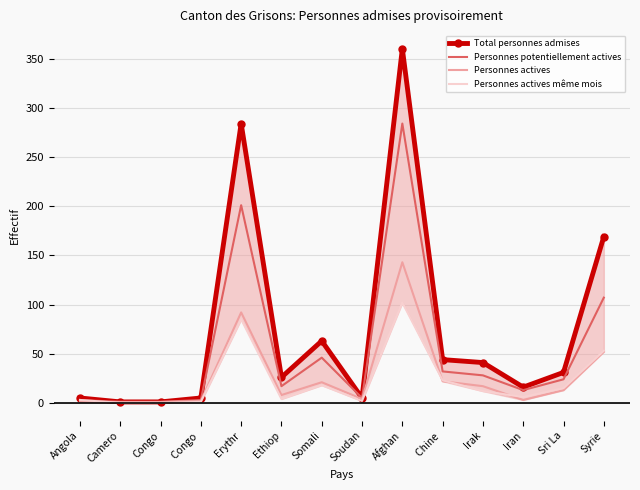

What is the difference between the maximum and minimum values in the Personnes potentiellement actives series?

283